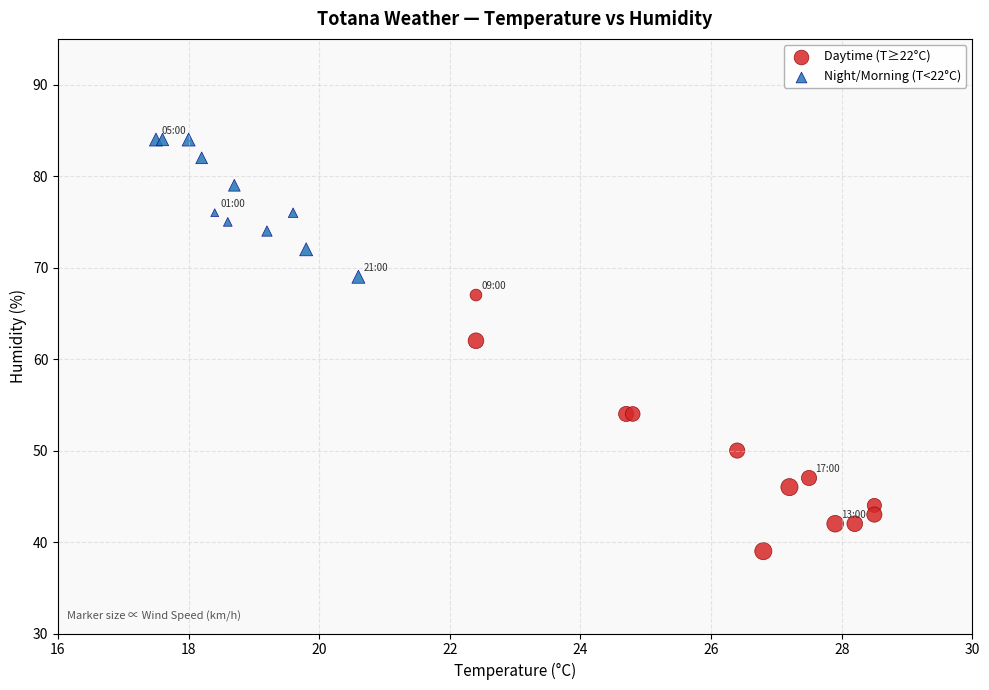

Which series reaches the maximum Y coordinate?

Night/Morning (T<22°C)